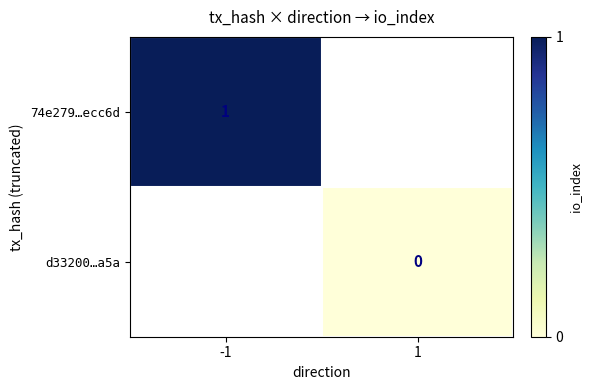

True or false: 74e279…ecc6d has a value of 2 at -1.

False